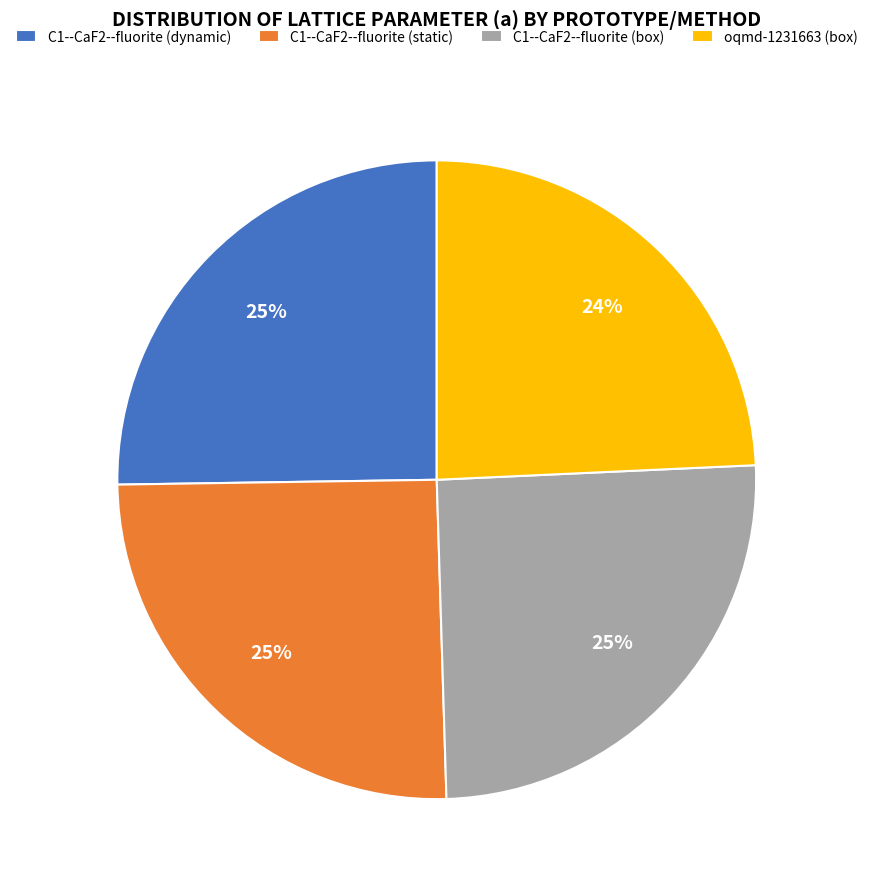

Do C1--CaF2--fluorite (box) and C1--CaF2--fluorite (static) together represent more than half of the pie?

Yes